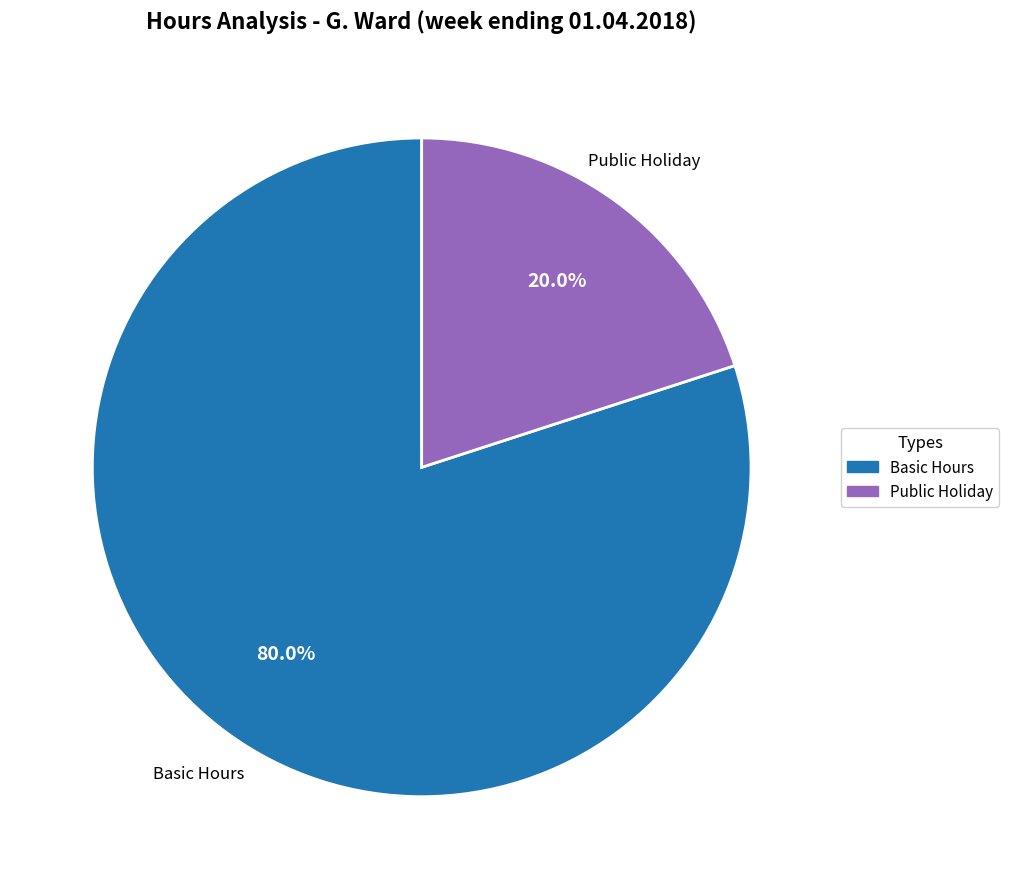

Which slice represents more than half of the pie?

Basic Hours